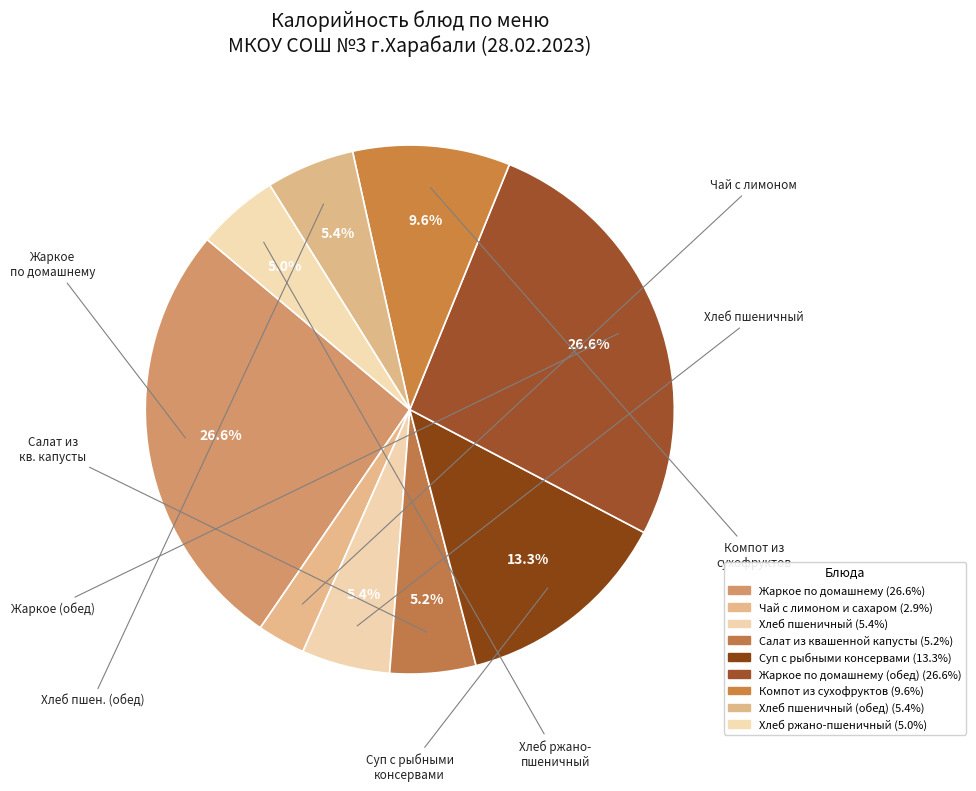

How many slices are in this pie chart?

9